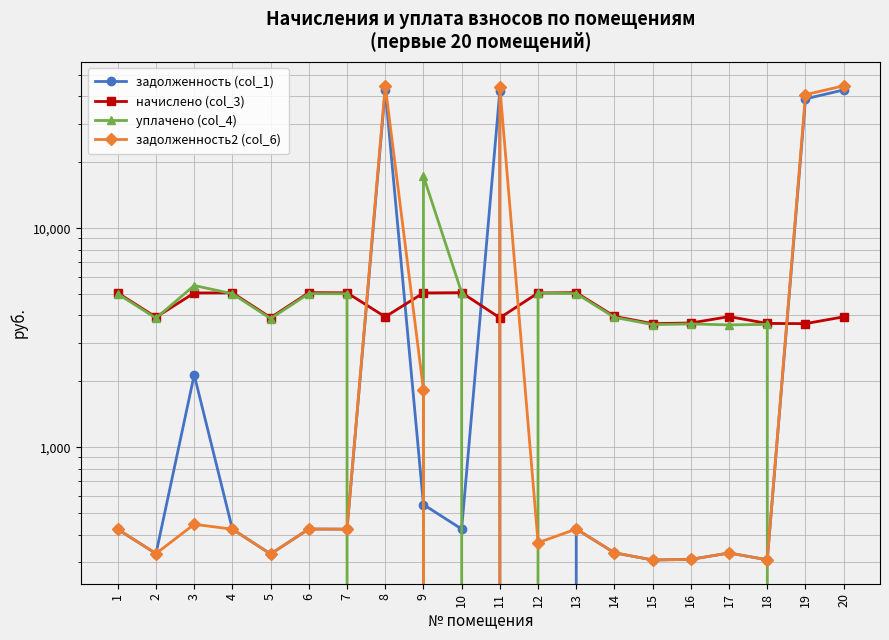

Is the value of начислено (col_3) at 12 greater than the value of задолженность (col_1) at 7?

Yes